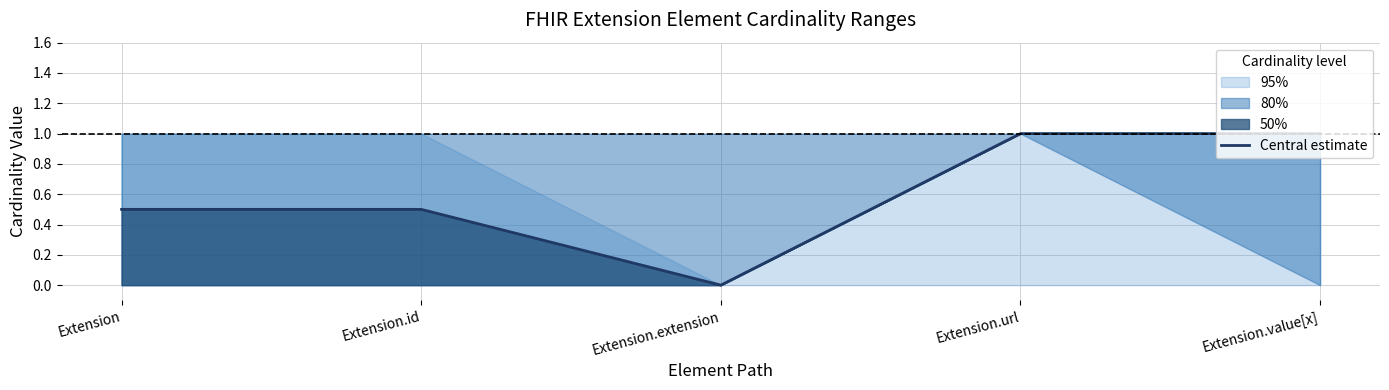

What is the sum of the values at Extension.id and Extension.url?

1.5